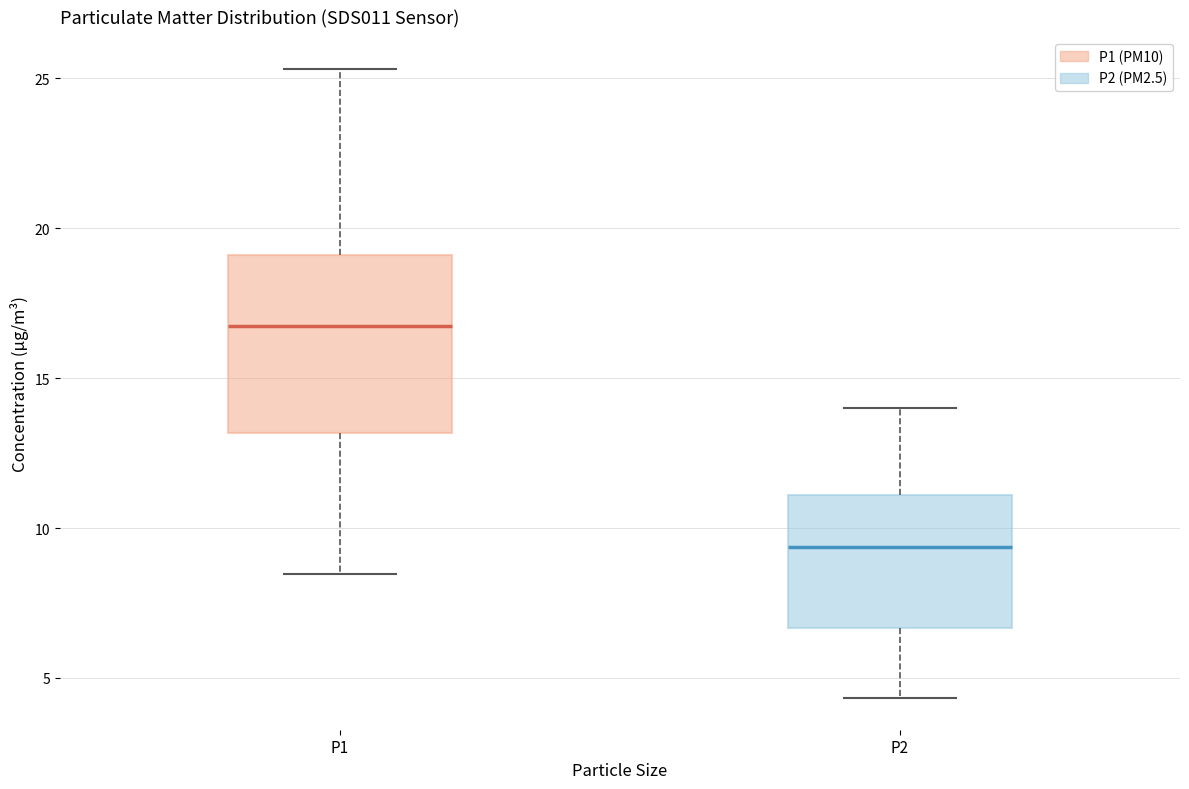

Which box's median line is the highest?

P1